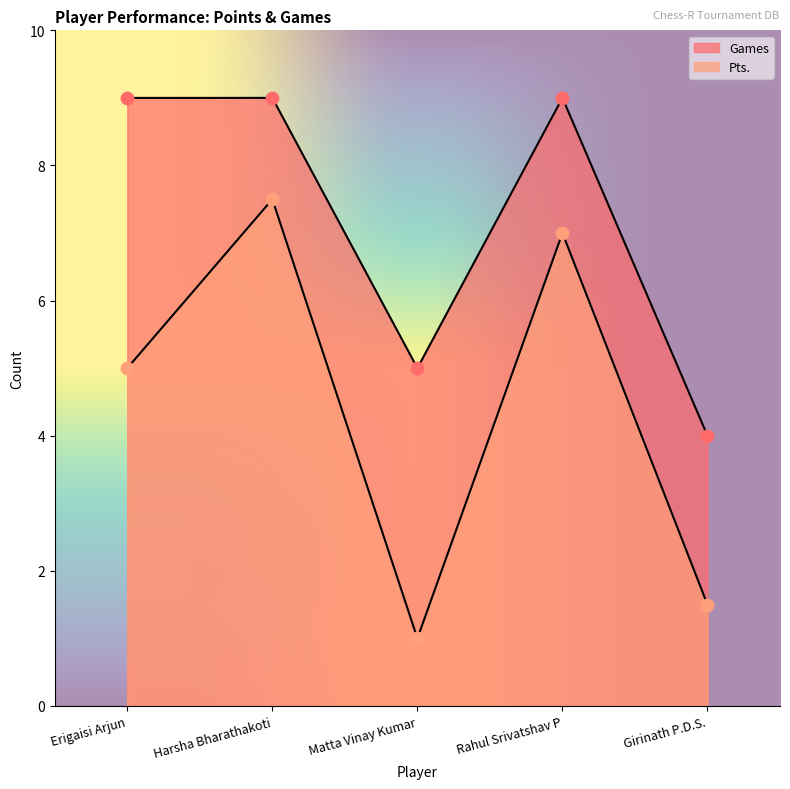

Is the value of Pts. at Girinath P.D.S. greater than the value of Games at Rahul Srivatshav P?

No